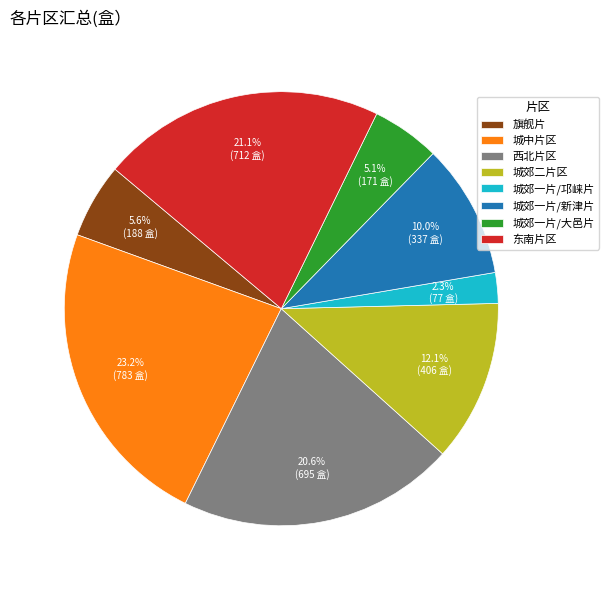

What is the ratio of the value at 西北片区 to the value at 城郊二片区?

1.7